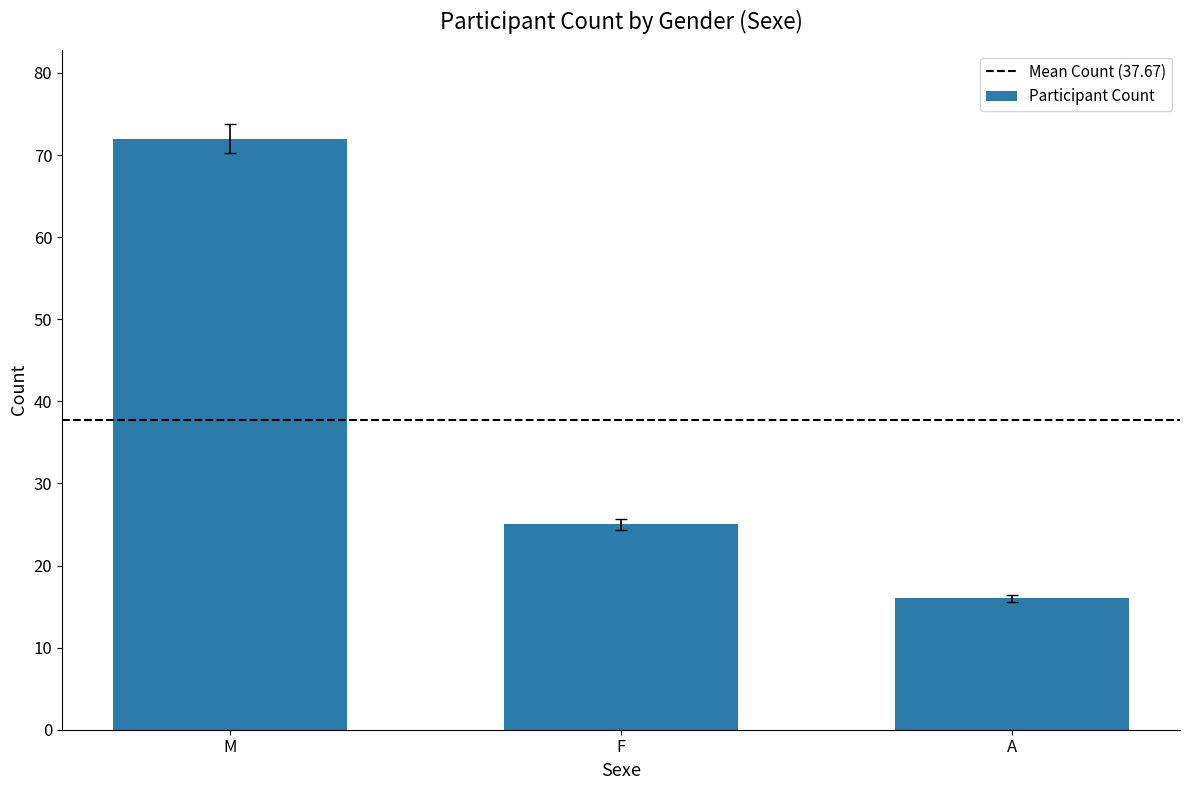

What is the smallest value displayed?

16